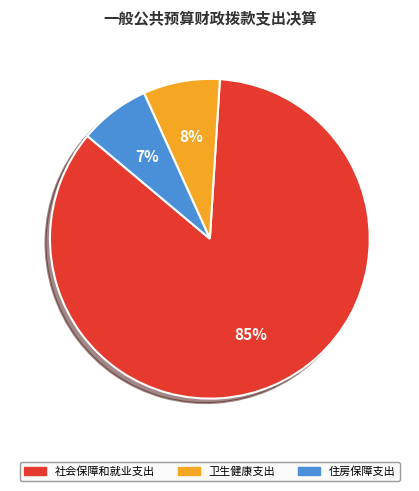

How many slices are in this pie chart?

3